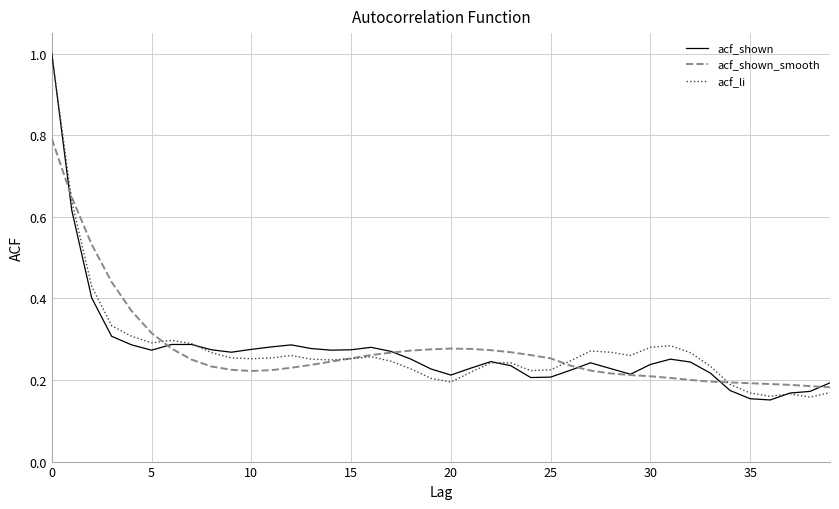

What is the greatest value displayed?

1.0